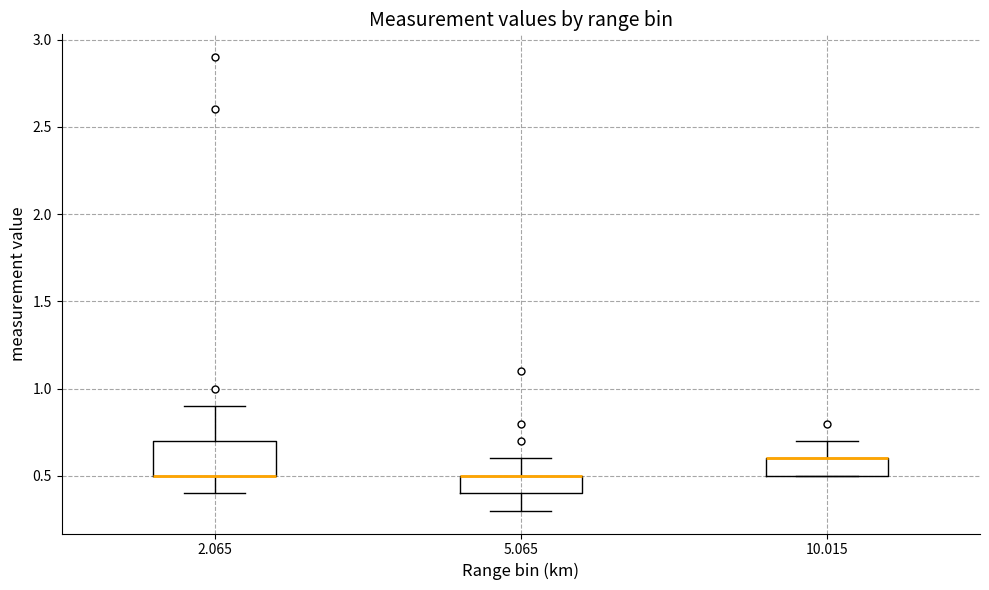

Where is the lower edge of the box at x = 5.065 on the y-axis? The values are not printed on the chart, so give them approximately, as read against the axis.

0.4